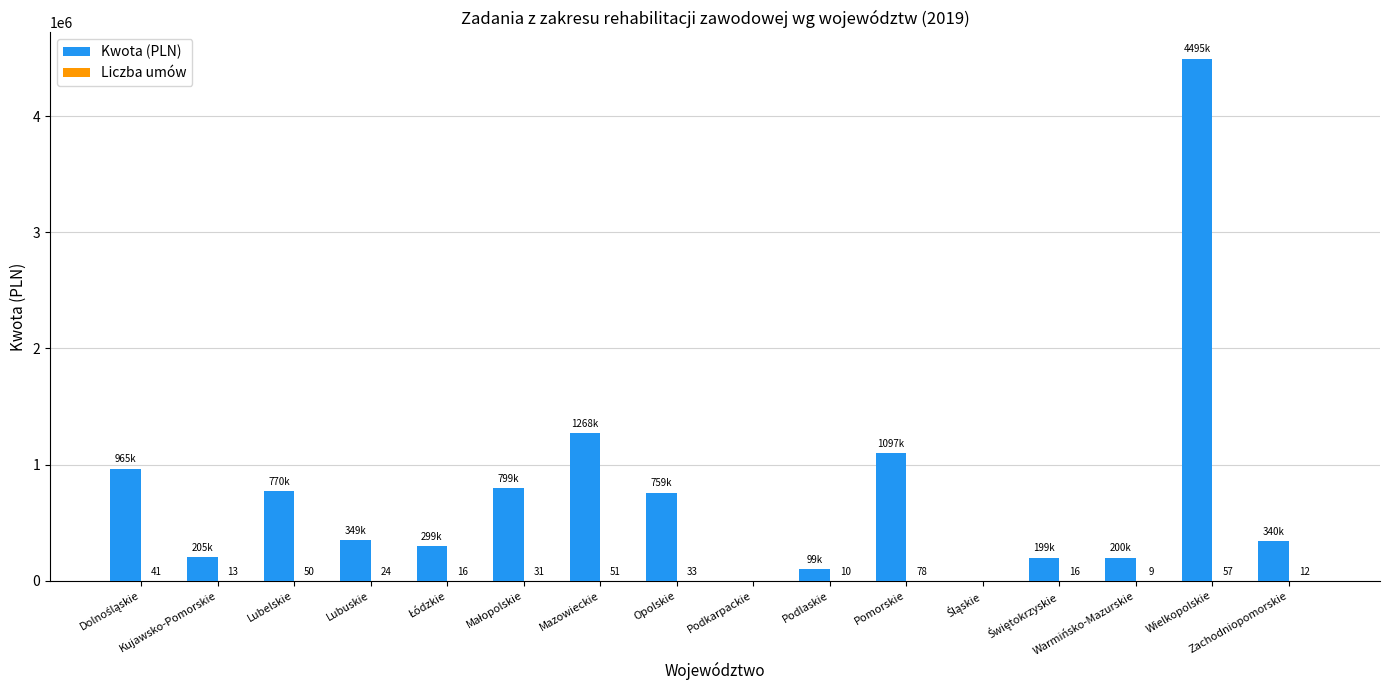

What is the sum of all Kwota (PLN) values?

11852070